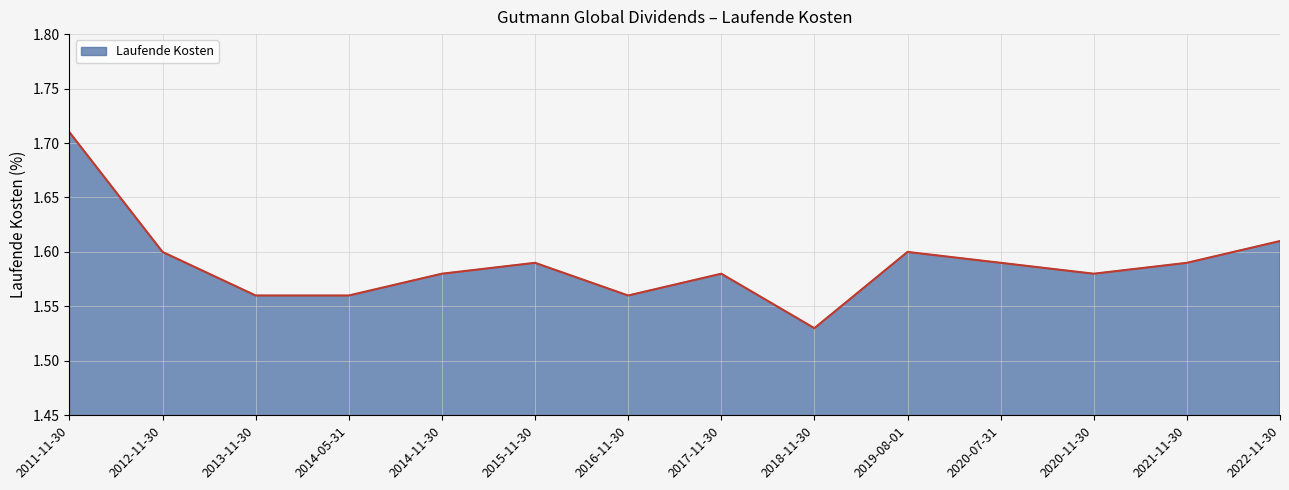

How many interior local peaks (higher than both neighbors) does the data have?

3